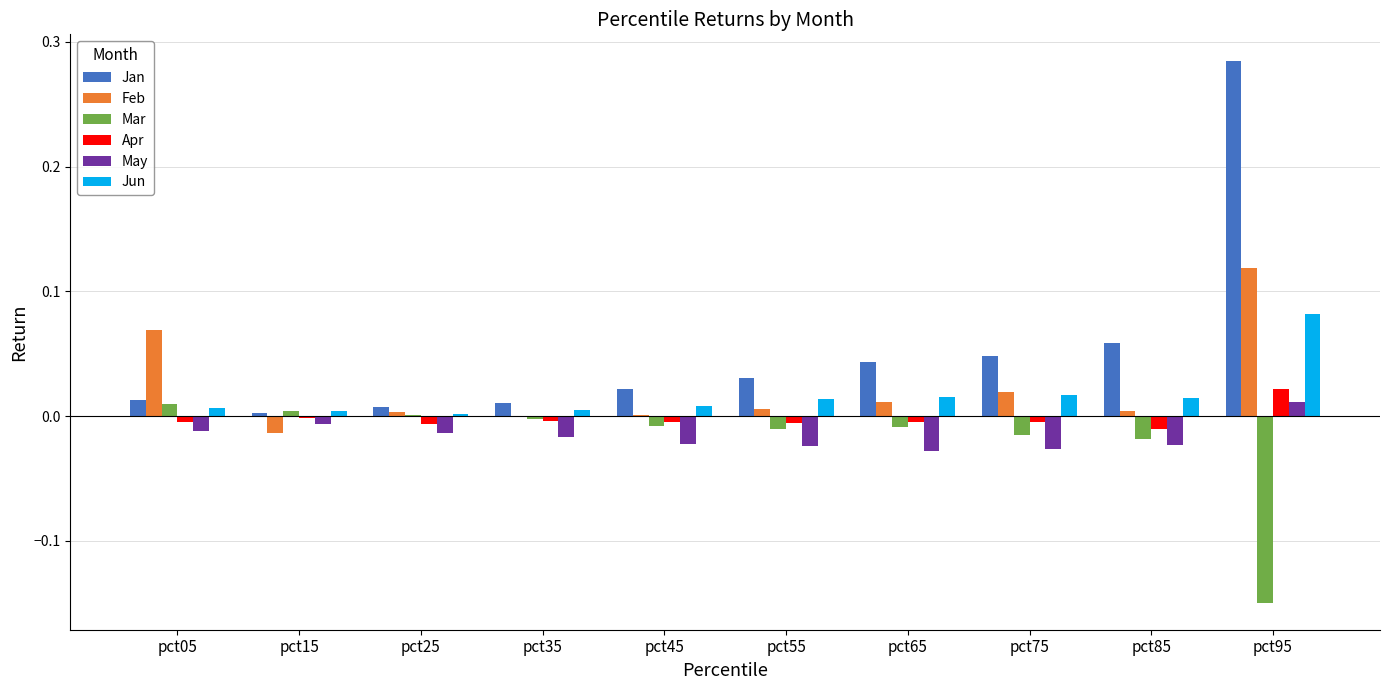

Is it true that May equals -0.0 at pct65?

True